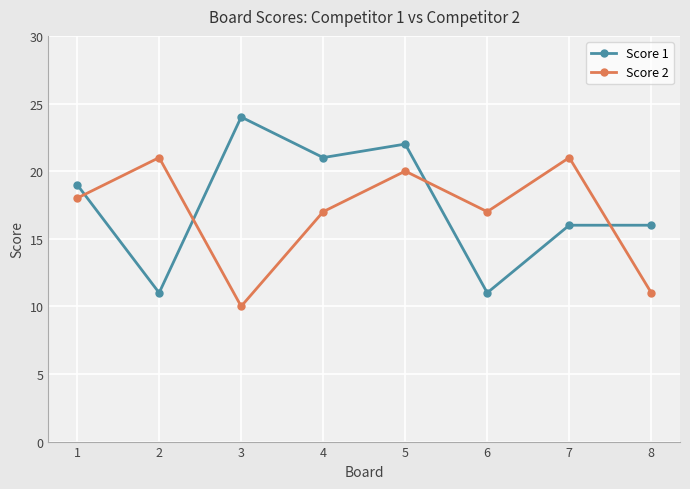

What is the value of the Score 1 point at the 5th from the left?

22